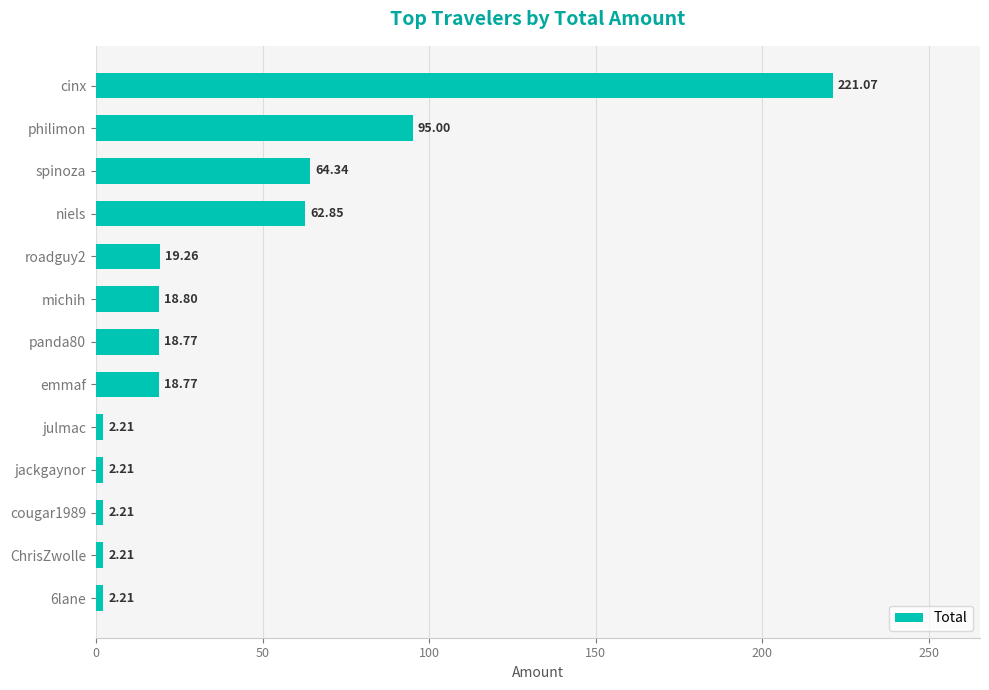

Which label corresponds to the largest value in the chart?

cinx